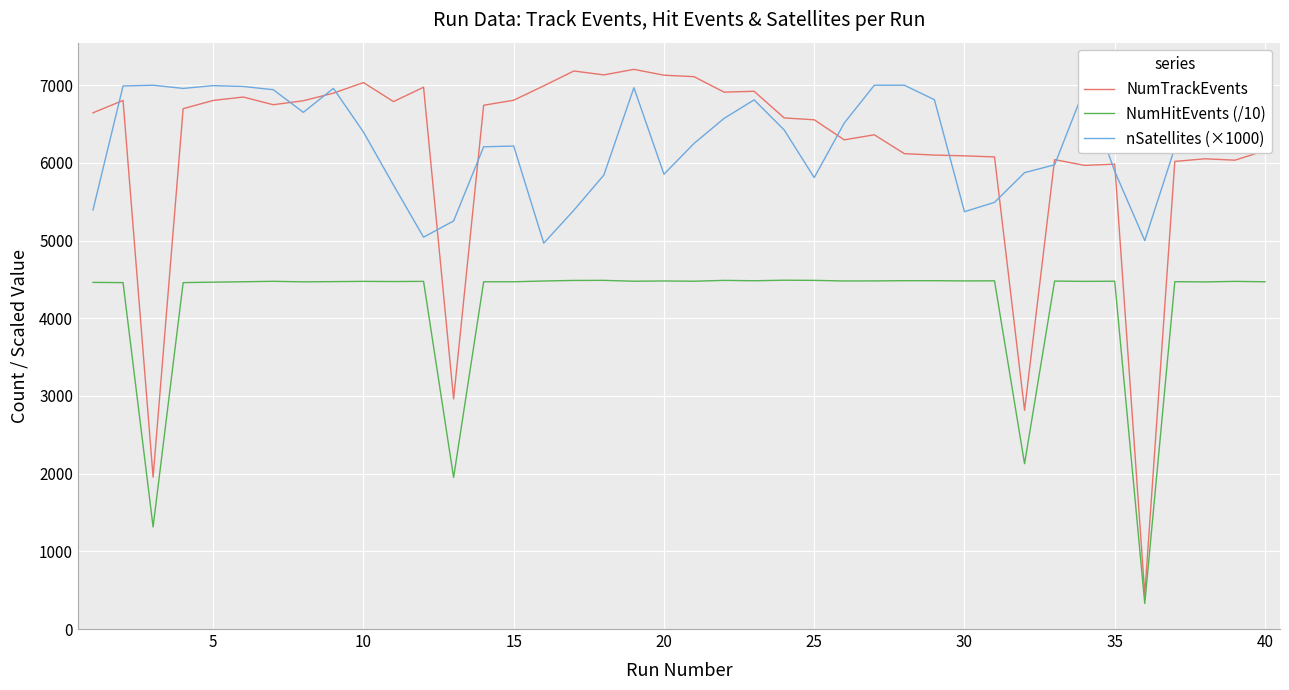

Which series has the largest range (max minus min)?

NumTrackEvents